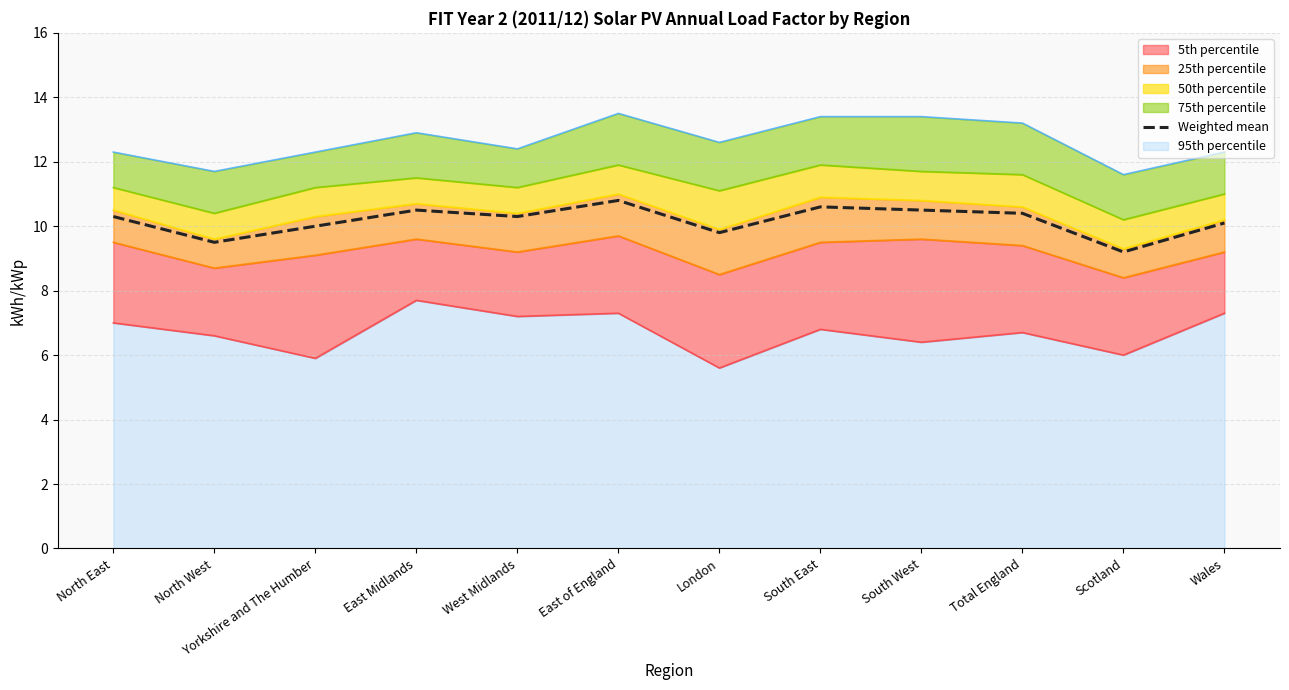

What is the highest value of the Weighted mean series?

10.8